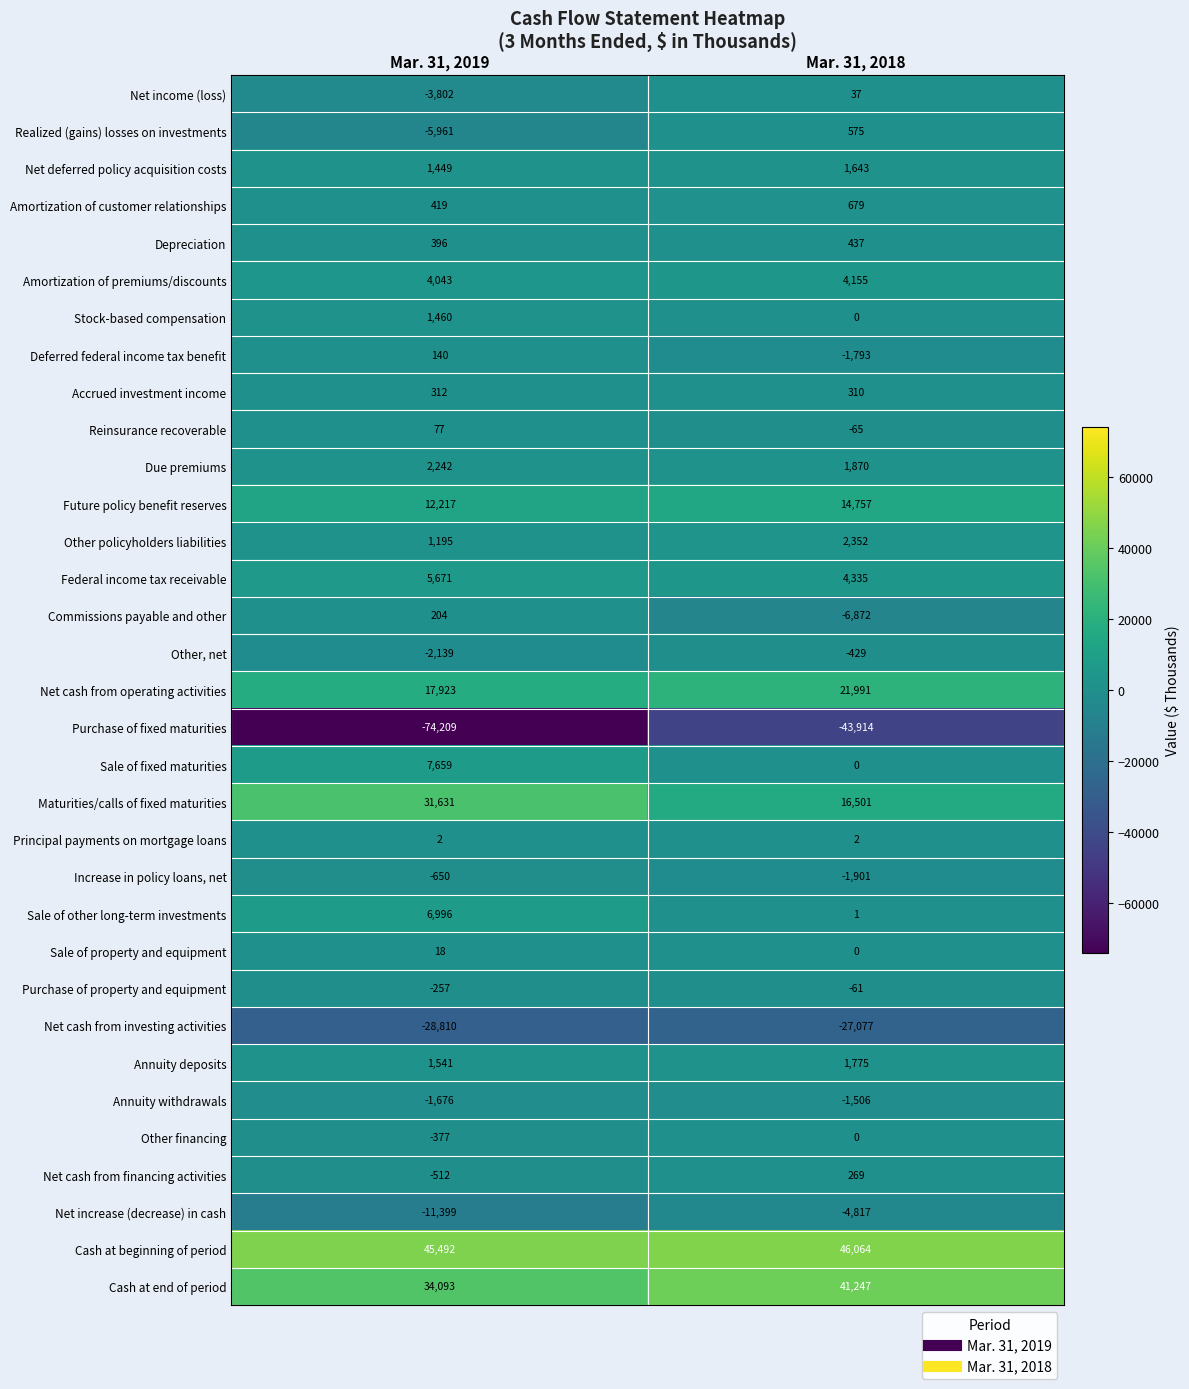

True or false: Stock-based compensation has a value of 0 at Mar. 31, 2018.

True